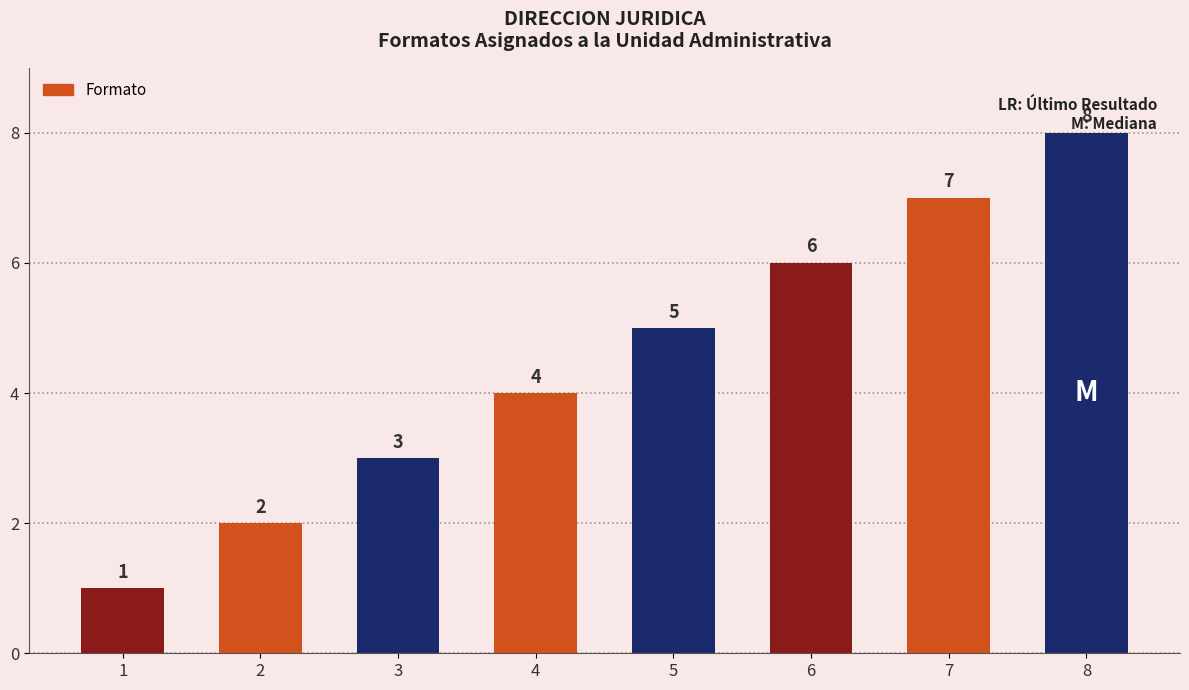

What is the maximum value shown in the chart?

8